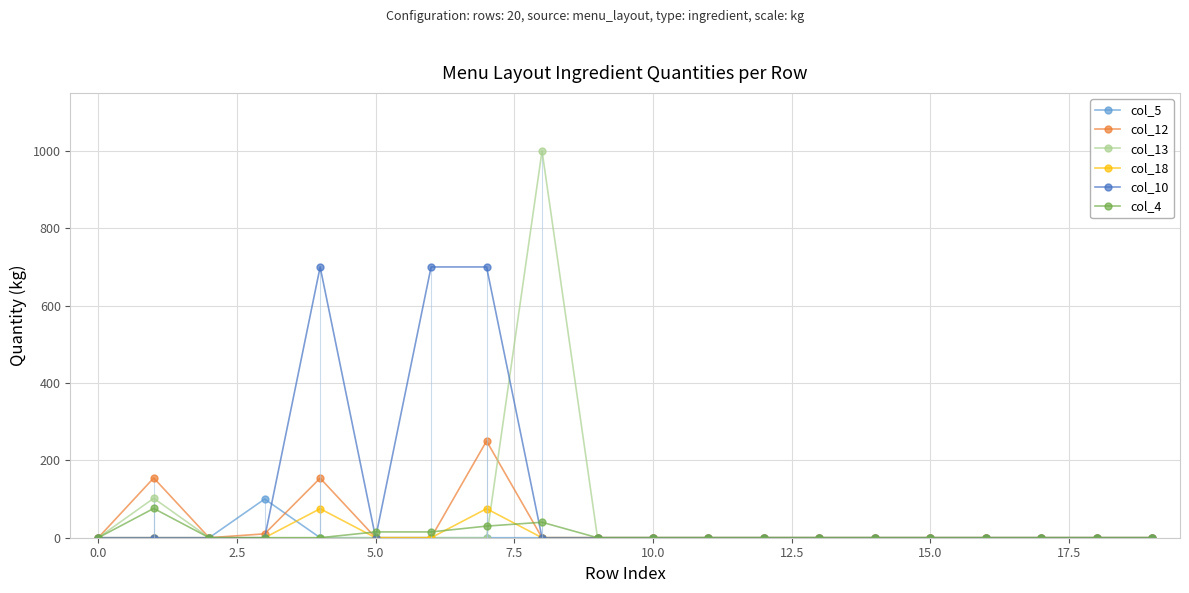

True or false: col_5 has more than 0 interior local peaks.

True